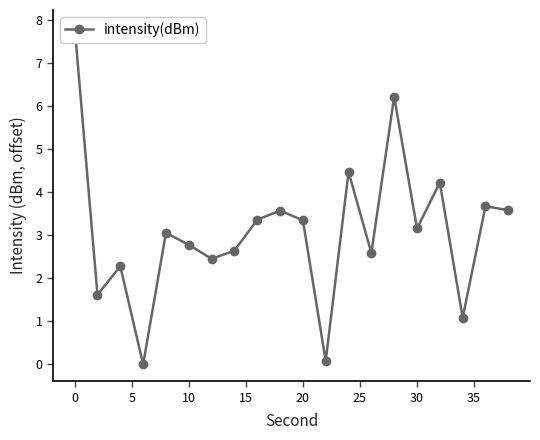

How many distinct data groups are displayed?

1